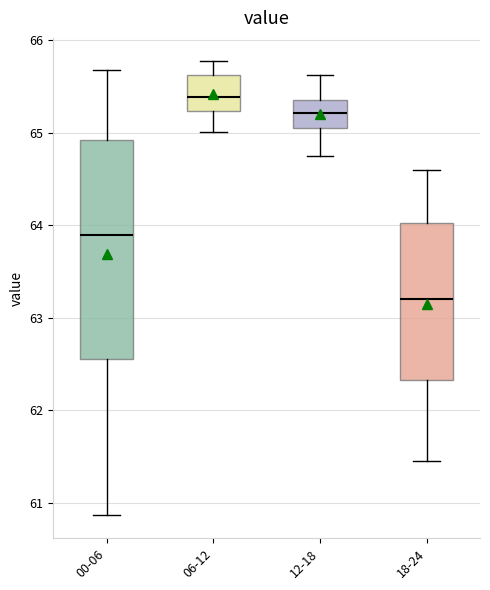

Reading left to right, read every box against the y-axis: the position of its median line, the range the box covers, and the ends of its whiskers. The values are not printed on the chart, so give them approximately, as read against the axis.

00-06: median 63.9, box 62.6 to 64.9, whiskers 60.9 to 65.7
06-12: median 65.4, box 65.2 to 65.6, whiskers 65.0 to 65.8
12-18: median 65.2, box 65.1 to 65.4, whiskers 64.8 to 65.6
18-24: median 63.2, box 62.3 to 64.0, whiskers 61.5 to 64.6